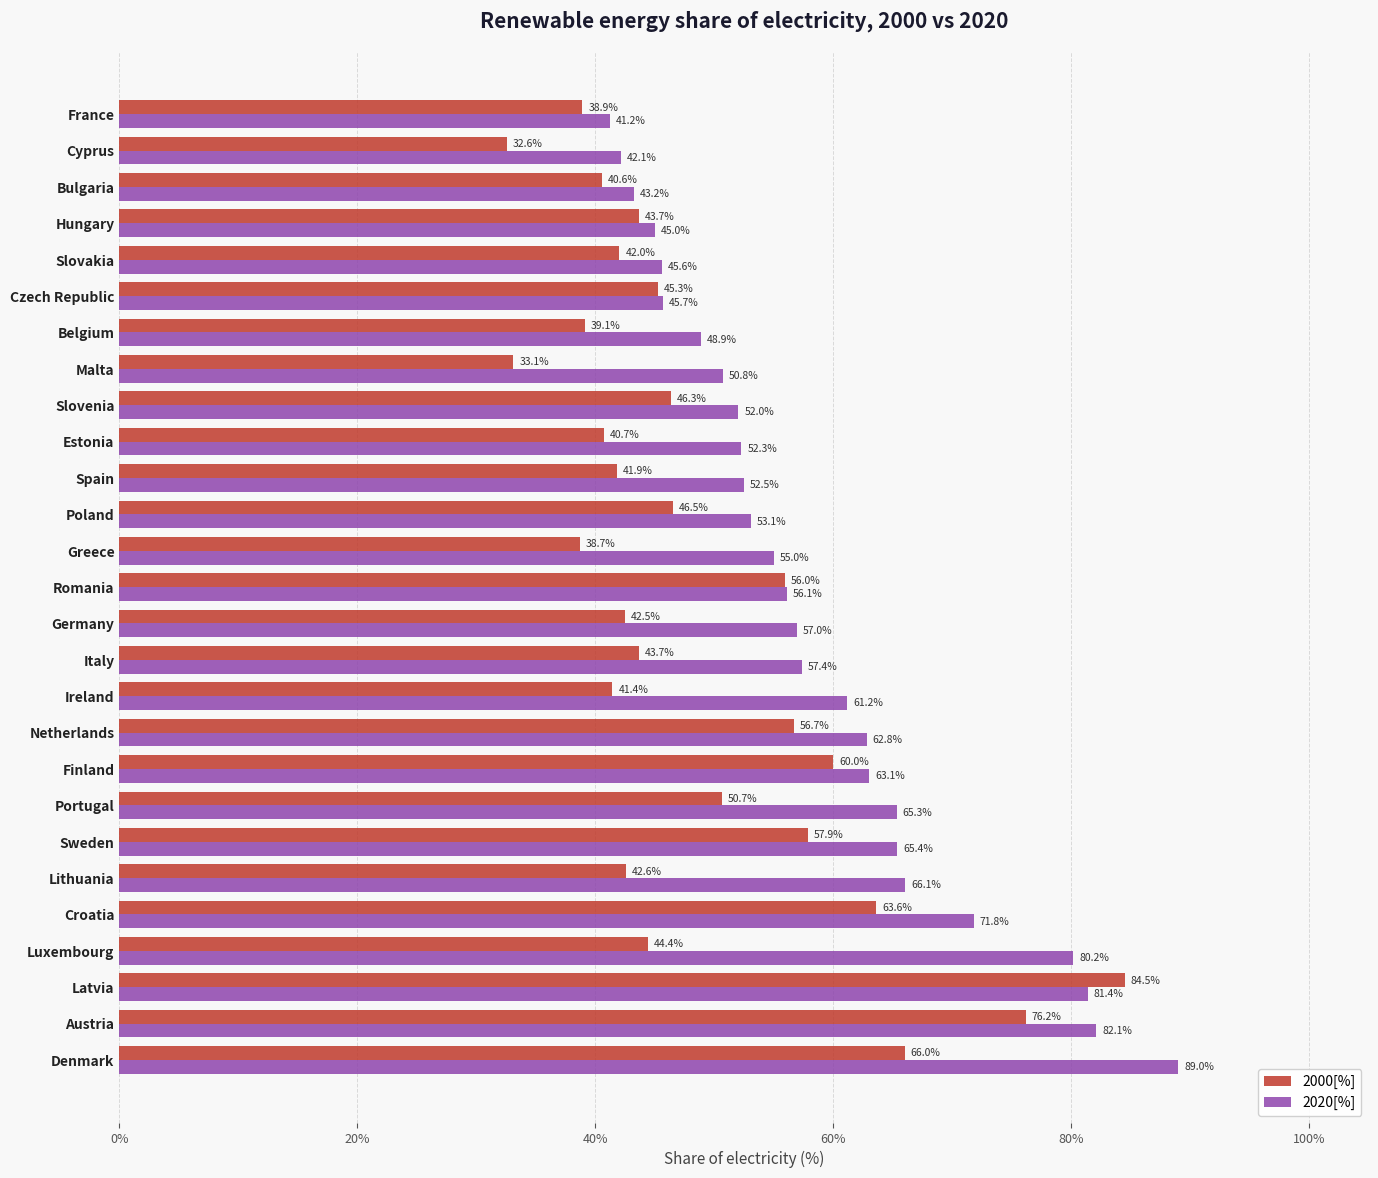

At which label is 2000[%] closest to 58?

Sweden